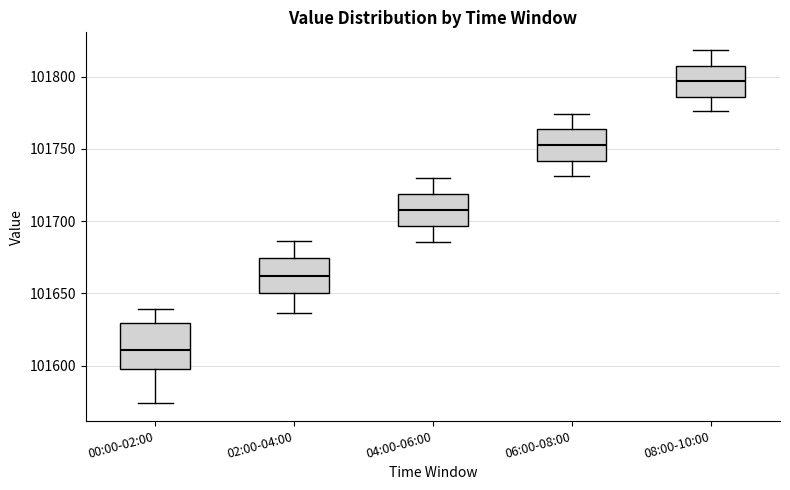

Reading left to right, read every box against the y-axis: the position of its median line, the range the box covers, and the ends of its whiskers. The values are not printed on the chart, so give them approximately, as read against the axis.

00:00-02:00: median 101610, box 101600 to 101630, whiskers 101575 to 101640
02:00-04:00: median 101660, box 101650 to 101675, whiskers 101635 to 101685
04:00-06:00: median 101710, box 101695 to 101720, whiskers 101685 to 101730
06:00-08:00: median 101755, box 101740 to 101765, whiskers 101730 to 101775
08:00-10:00: median 101795, box 101785 to 101810, whiskers 101775 to 101820